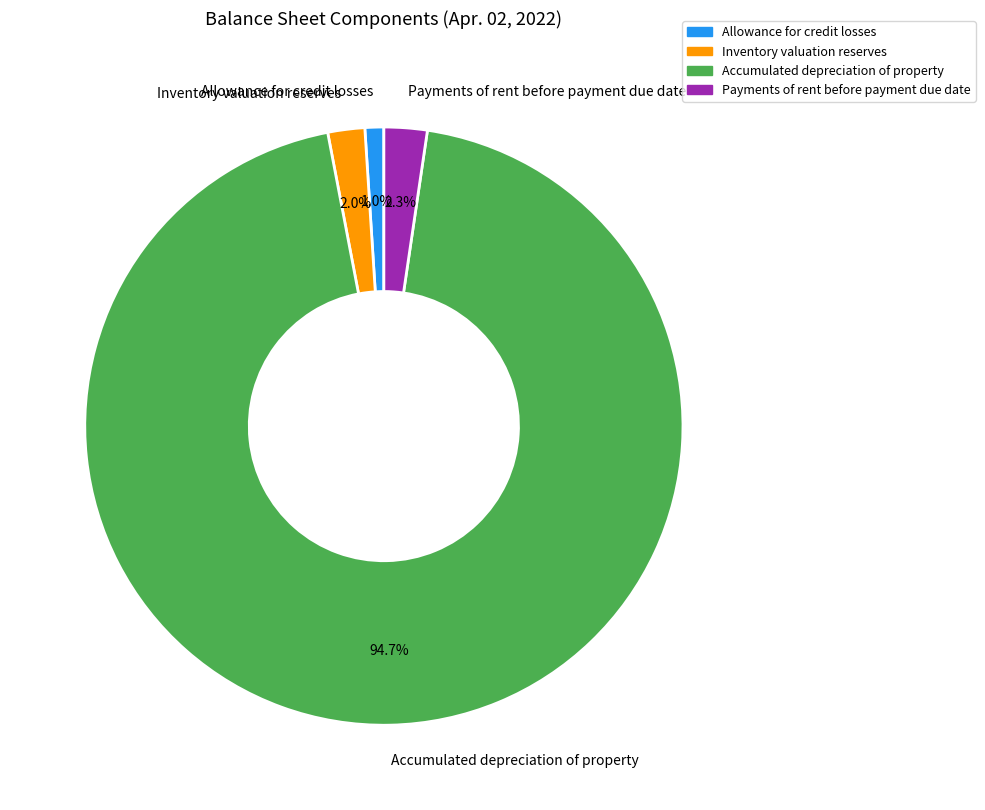

Do Allowance for credit losses and Inventory valuation reserves together represent more than half of the pie?

No